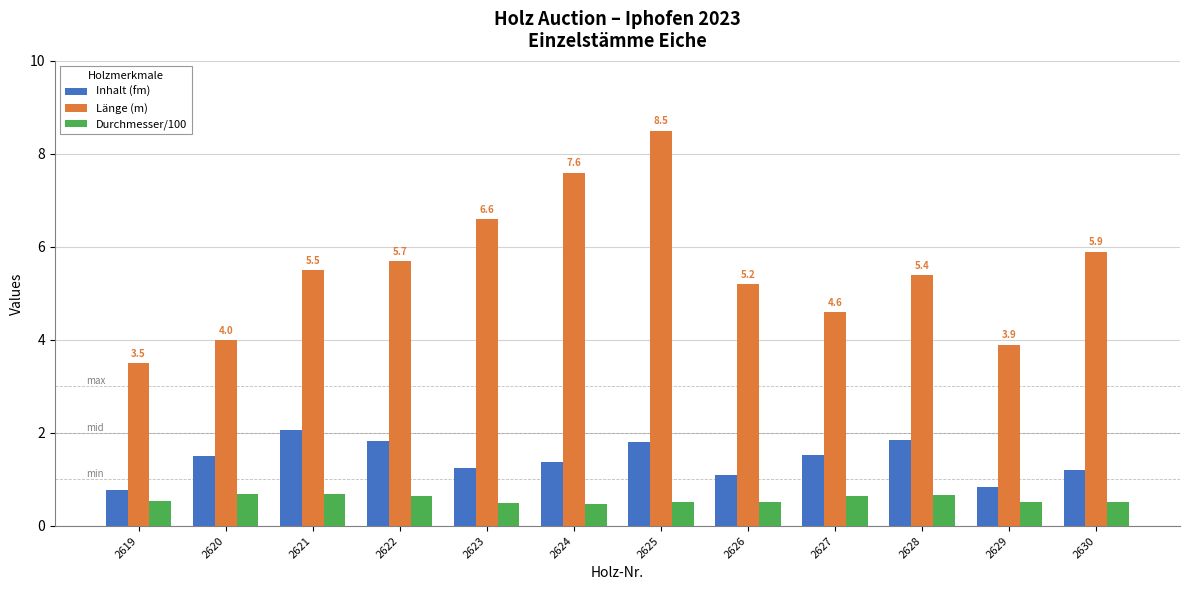

Between 2621 and 2624, which series saw the biggest shift?

Länge (m)